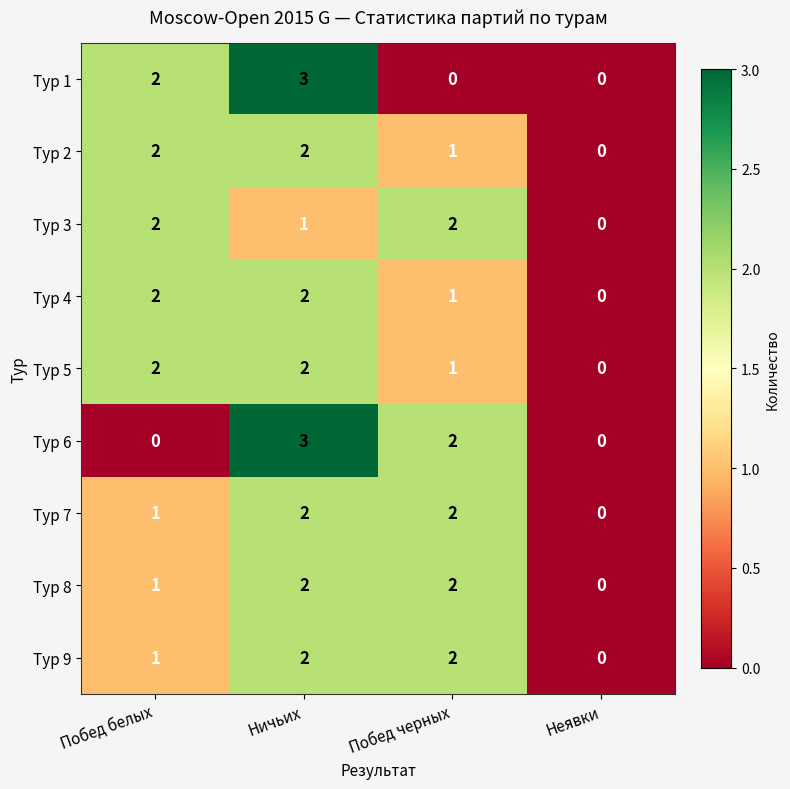

At which label is Тур 7 closest to 1?

Побед белых